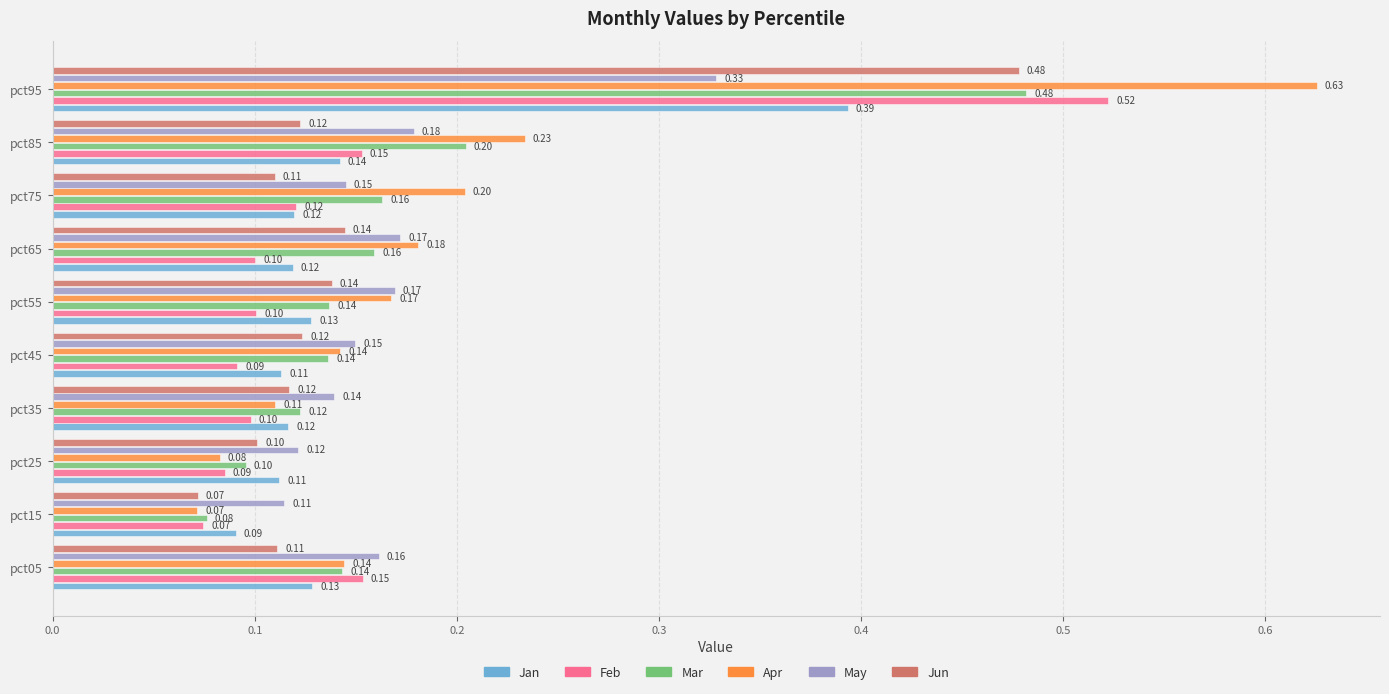

What is the sum of the Apr values at pct55 and pct95?

0.8